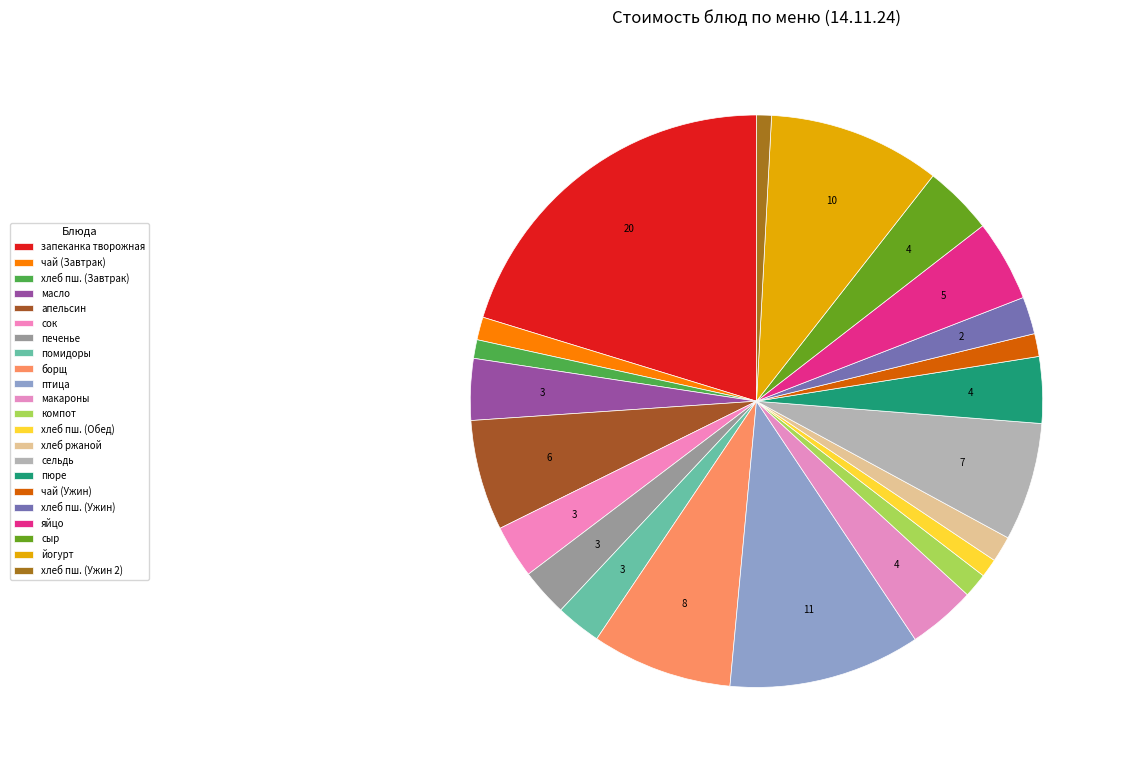

The апельсин slice represents 6% of the pie. True or false?

True